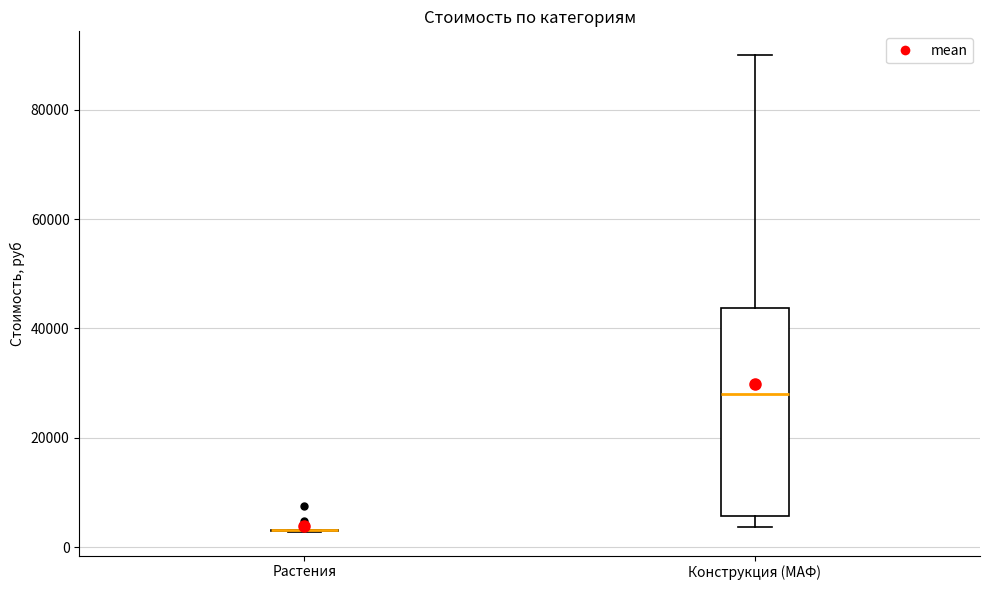

Reading left to right, transcribe this box plot: for each box, give where its median line is, the range the box spans, and where its two whiskers end, as read against the y-axis. The values are not printed on the chart, so give them approximately, as read against the axis.

Растения: box collapsed to a line at 4000, whiskers 2000 to 4000
Конструкция (МАФ): median 28000, box 6000 to 44000, whiskers 4000 to 90000